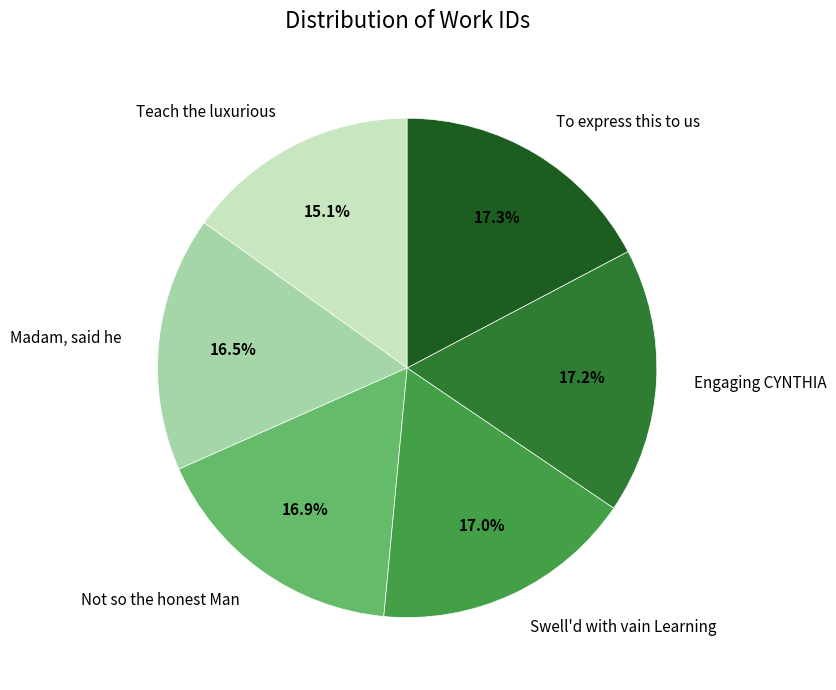

What portion of the pie excludes To express this to us?

82.7%